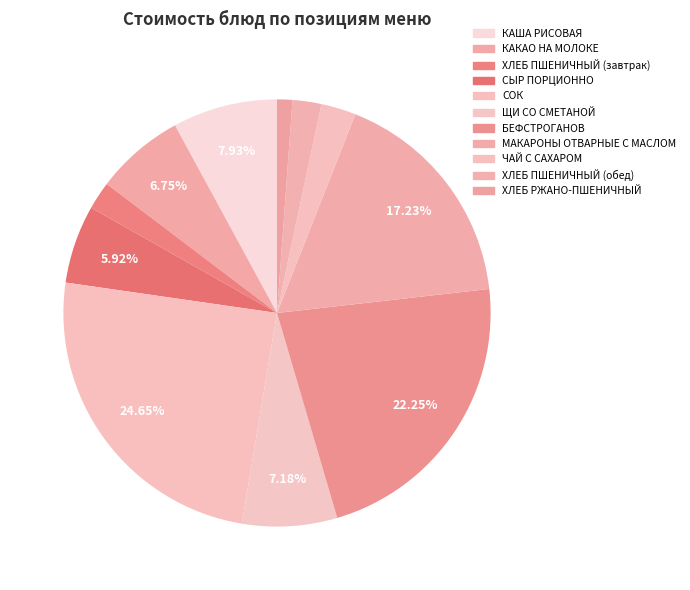

Which category has the biggest portion of the pie?

СОК